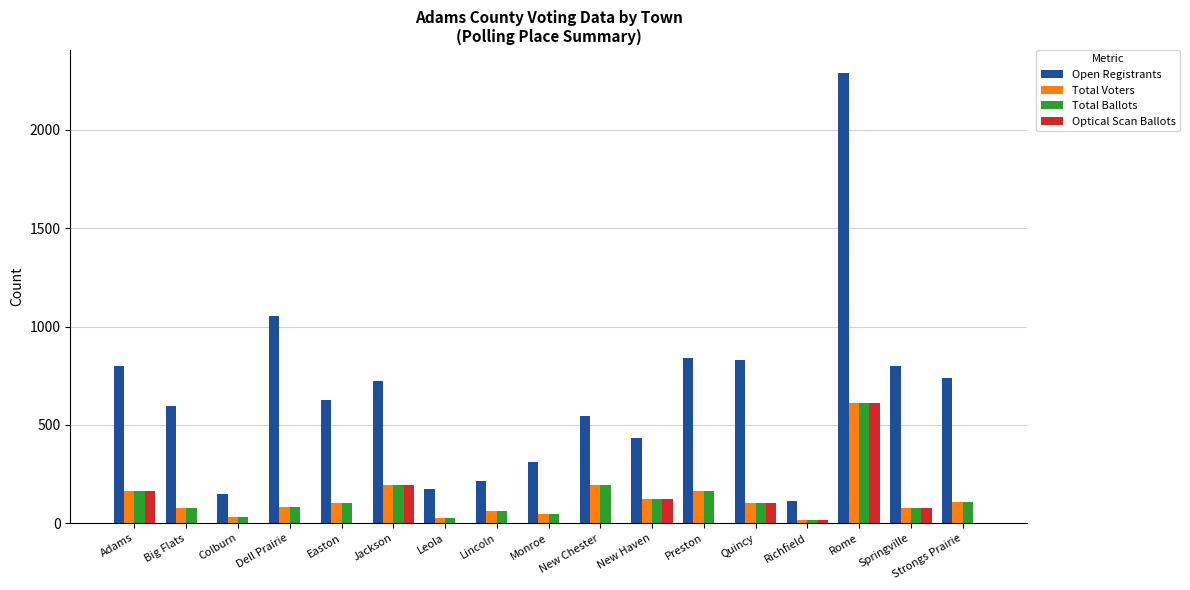

What is the maximum value shown in the chart?

2292